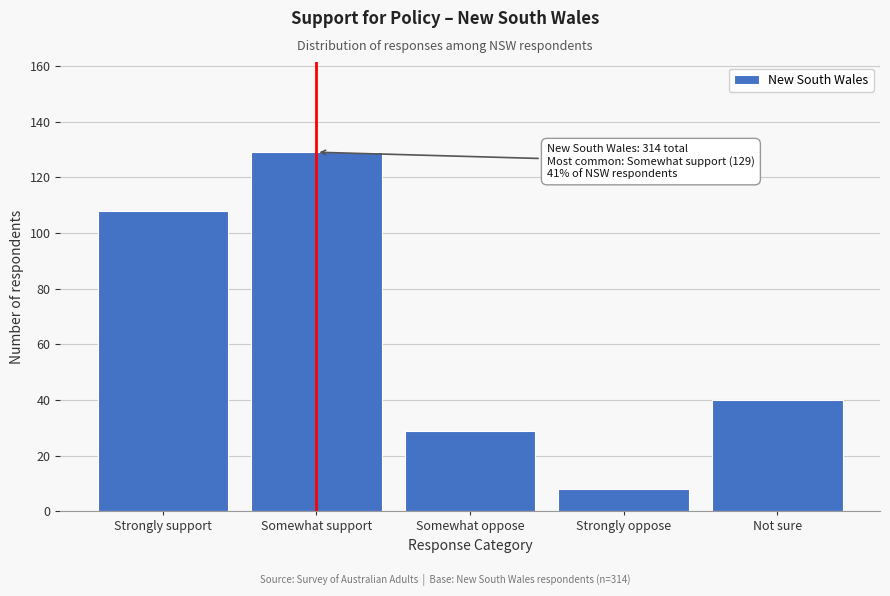

Reading right to left, extract all data points from this chart.

40	8	29	129	108